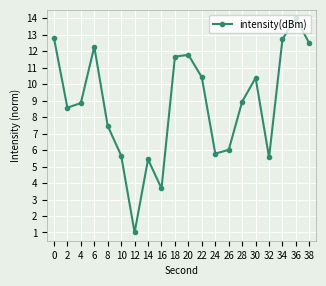

Does the chart have visible grid lines?

Yes